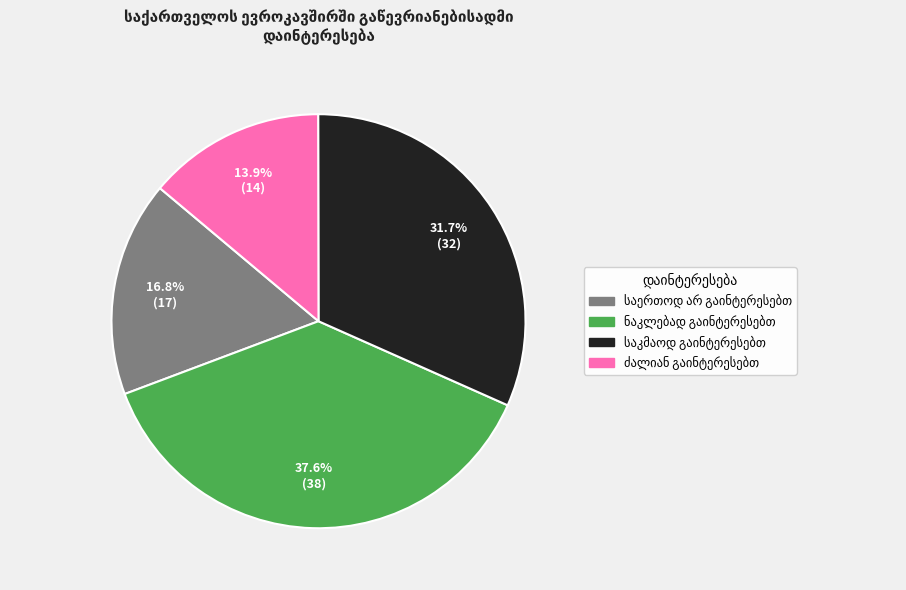

Does any single category account for the majority?

No